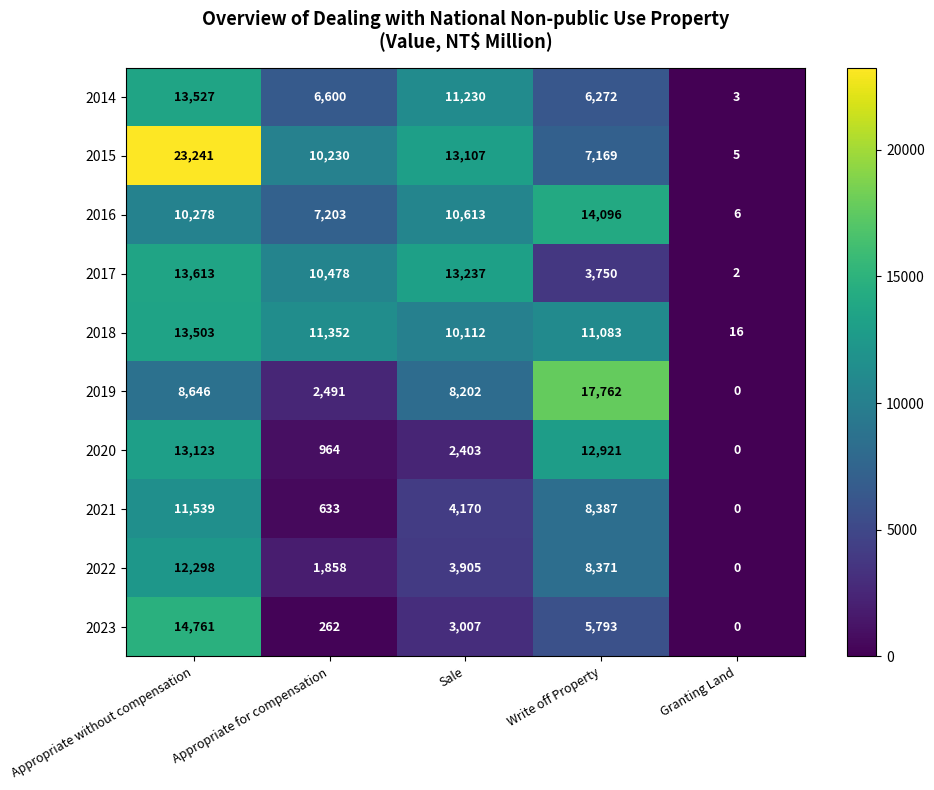

Where is 2017 nearest to the value 6807?

Write off Property